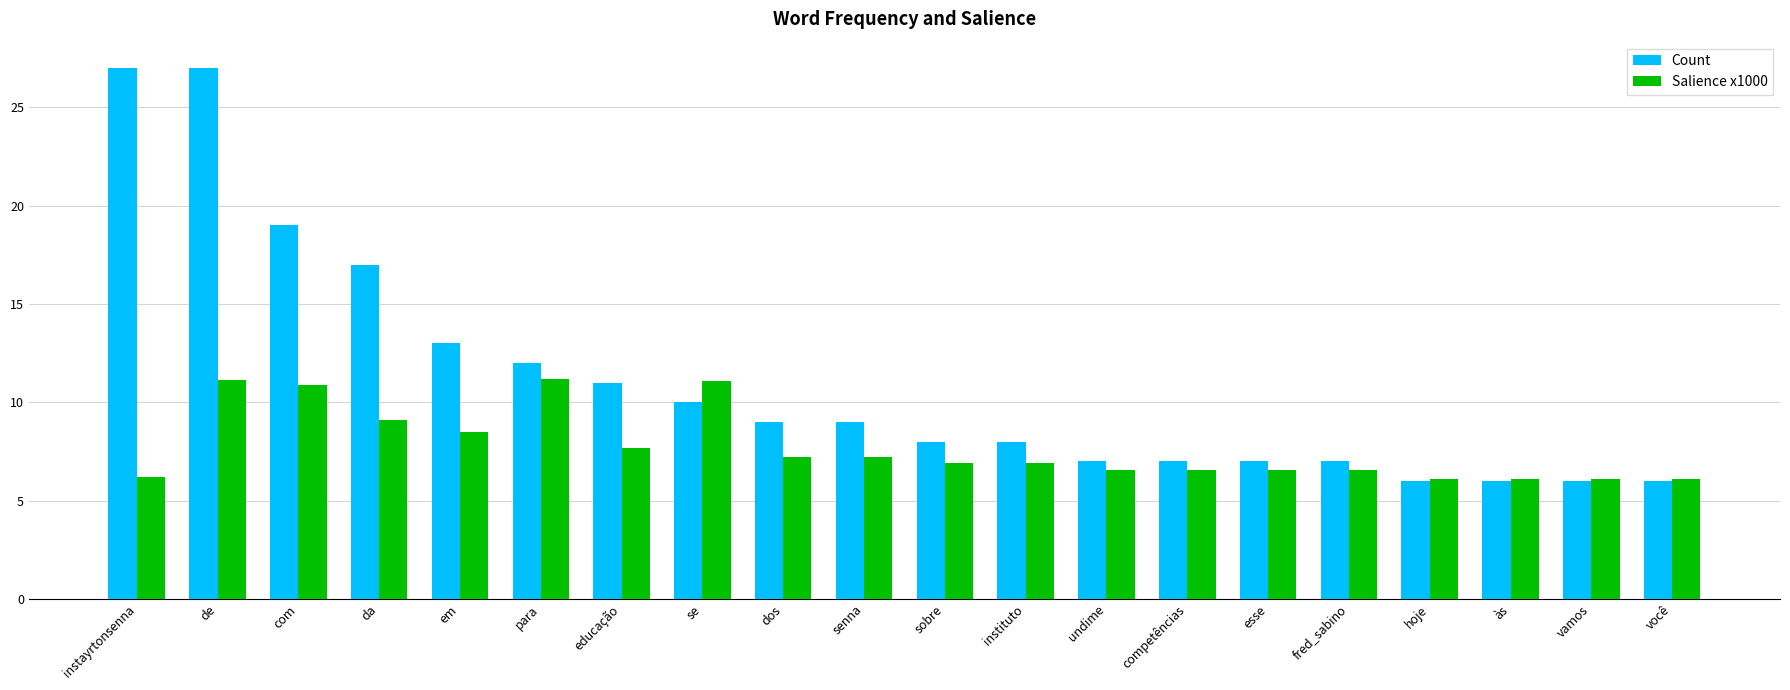

The value of Count at sobre is 8.0. True or false?

True